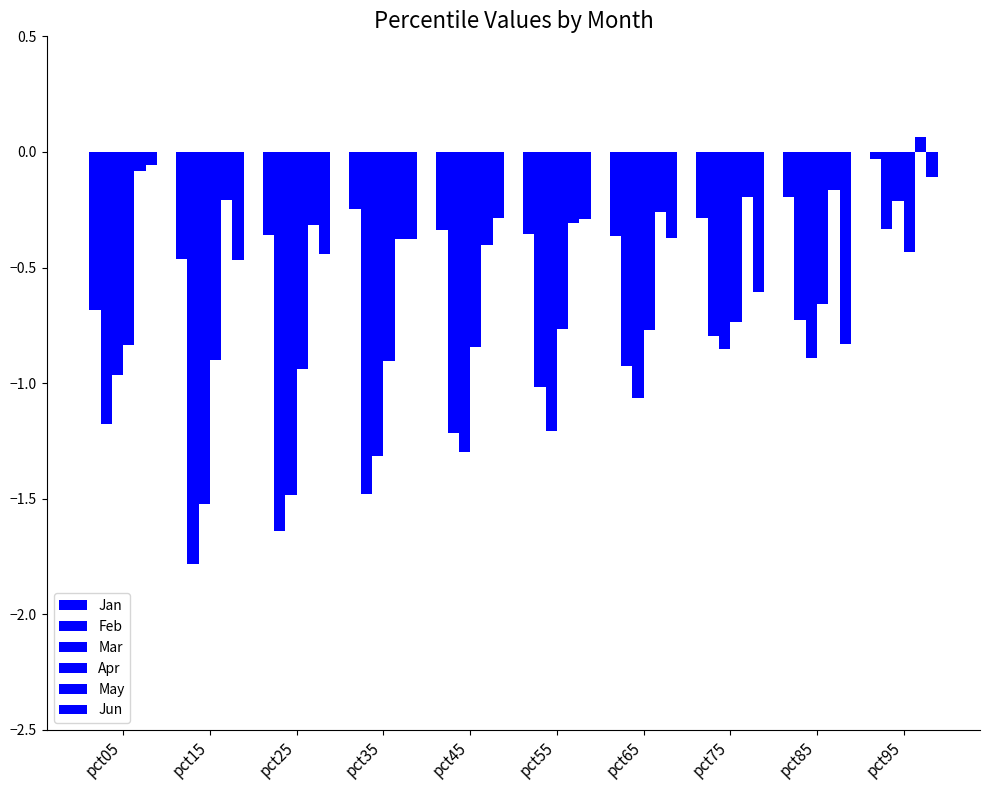

Reading left to right, what are all the values shown in this chart?

Jan: pct05=-0.7	pct15=-0.5	pct25=-0.4	pct35=-0.2	pct45=-0.3	pct55=-0.4	pct65=-0.4	pct75=-0.3	pct85=-0.2	pct95=-0.0
Feb: pct05=-1.2	pct15=-1.8	pct25=-1.6	pct35=-1.5	pct45=-1.2	pct55=-1.0	pct65=-0.9	pct75=-0.8	pct85=-0.7	pct95=-0.3
Mar: pct05=-1.0	pct15=-1.5	pct25=-1.5	pct35=-1.3	pct45=-1.3	pct55=-1.2	pct65=-1.1	pct75=-0.9	pct85=-0.9	pct95=-0.2
Apr: pct05=-0.8	pct15=-0.9	pct25=-0.9	pct35=-0.9	pct45=-0.8	pct55=-0.8	pct65=-0.8	pct75=-0.7	pct85=-0.7	pct95=-0.4
May: pct05=-0.1	pct15=-0.2	pct25=-0.3	pct35=-0.4	pct45=-0.4	pct55=-0.3	pct65=-0.3	pct75=-0.2	pct85=-0.2	pct95=0.1
Jun: pct05=-0.1	pct15=-0.5	pct25=-0.4	pct35=-0.4	pct45=-0.3	pct55=-0.3	pct65=-0.4	pct75=-0.6	pct85=-0.8	pct95=-0.1